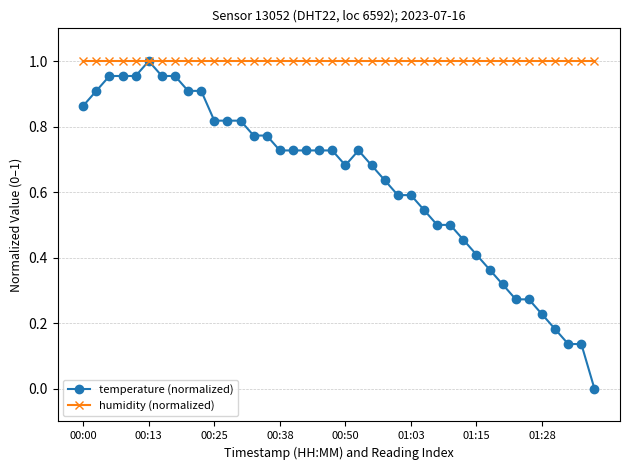

Which series has the widest spread of values?

temperature (normalized)